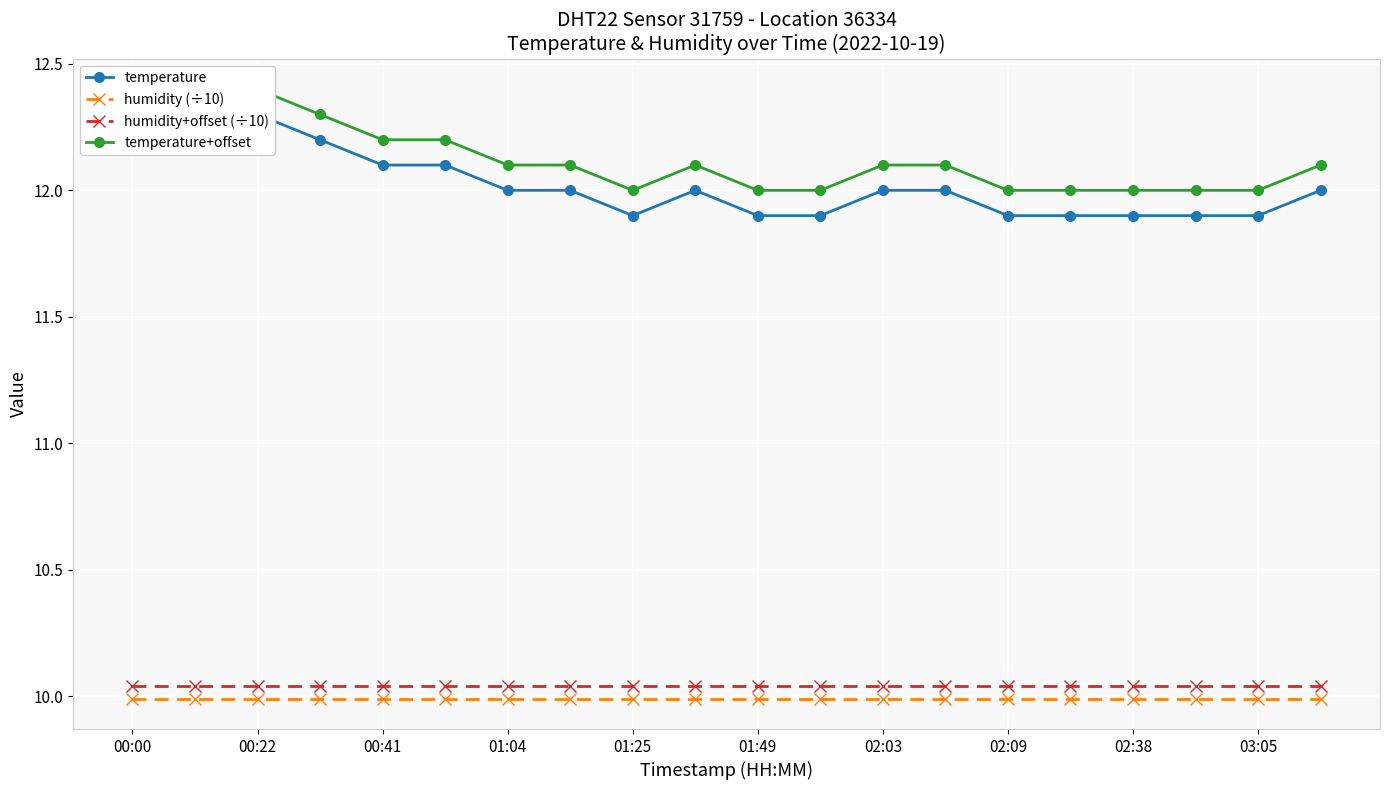

True or false: humidity+offset (÷10) and humidity (÷10) intersect in this chart.

False